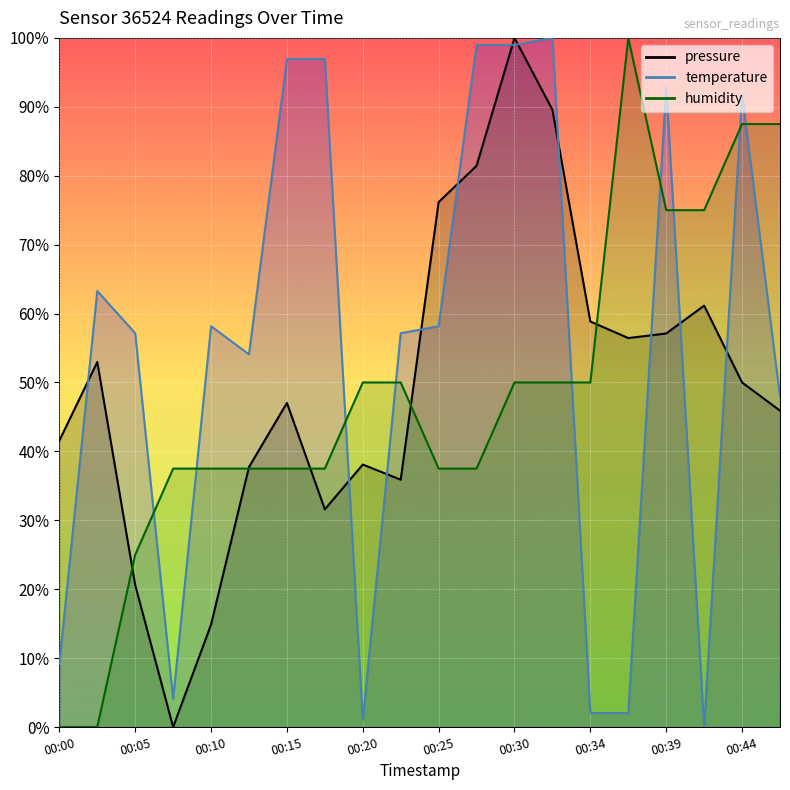

How many interior local valleys does the temperature series have?

4